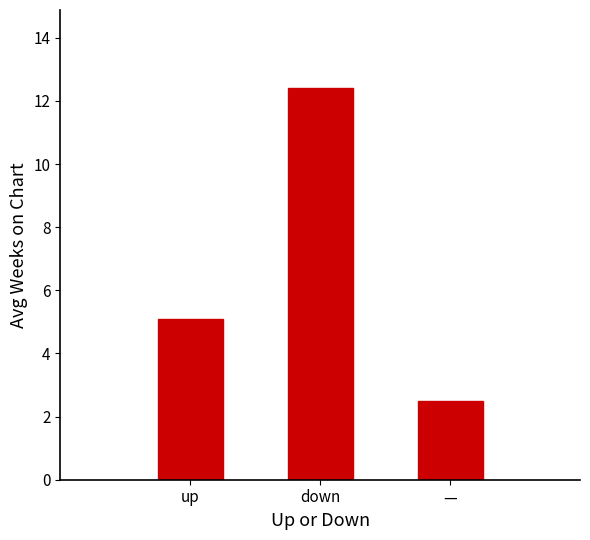

Is it true that the value at down is 6.0?

False